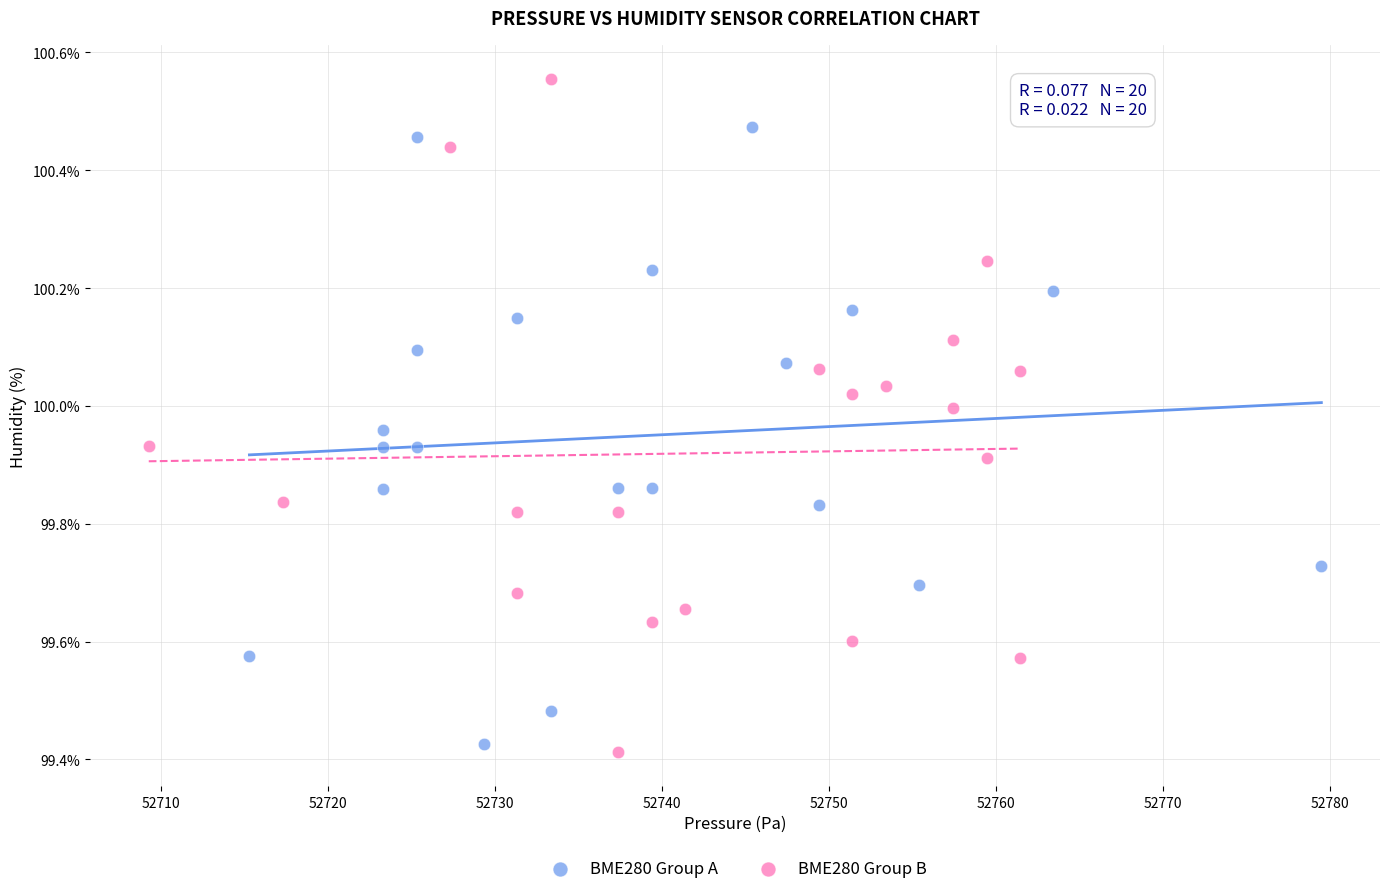

Which series reaches the maximum Y coordinate?

BME280 Group B